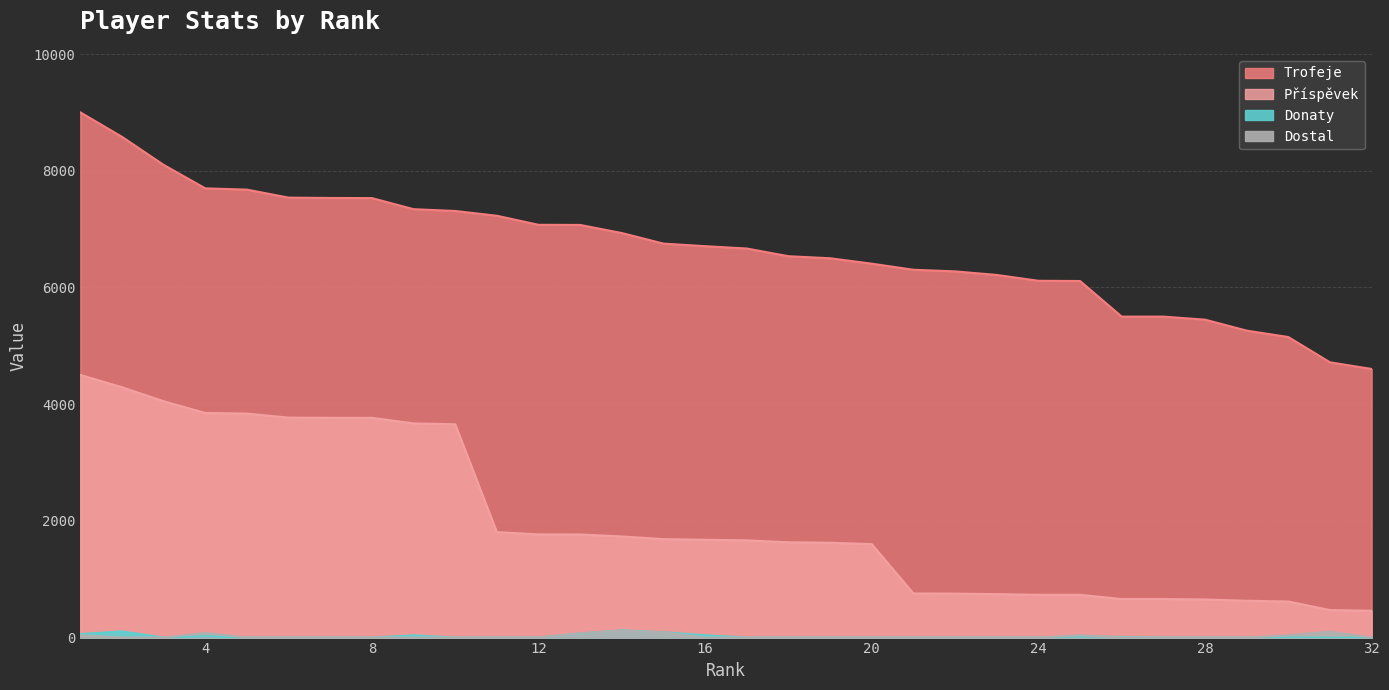

Which series has the widest spread of values?

Trofeje